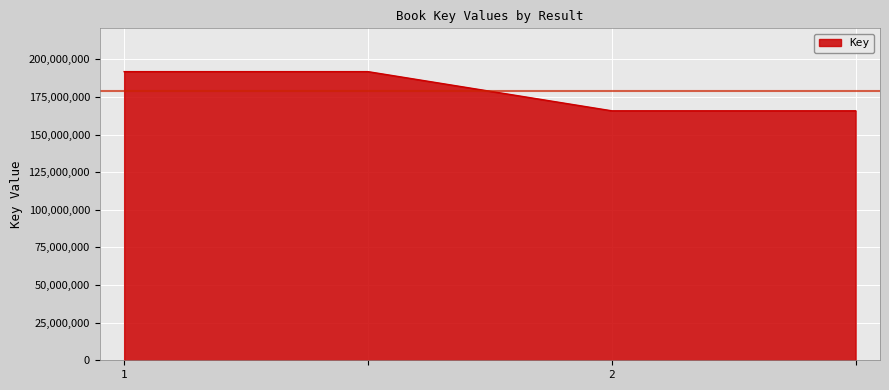

Count the values in the range 165767239 to 191795584.

4